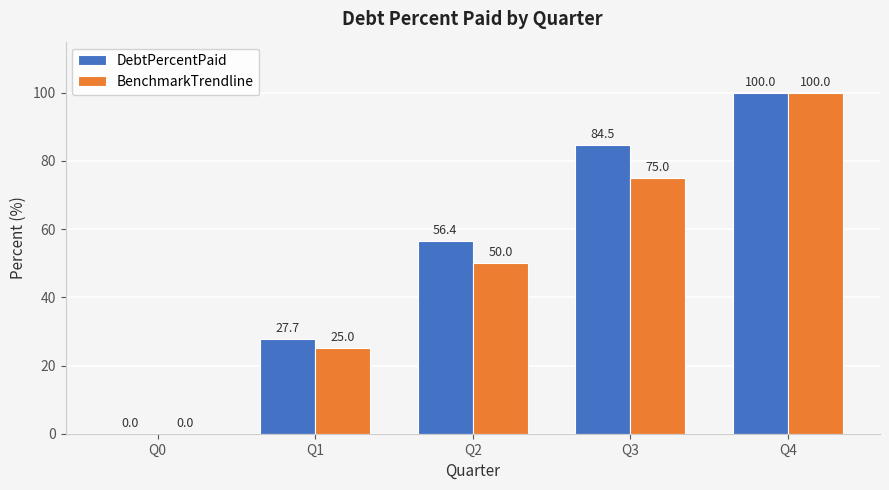

Is it true that DebtPercentPaid equals 137.0 at Q3?

False